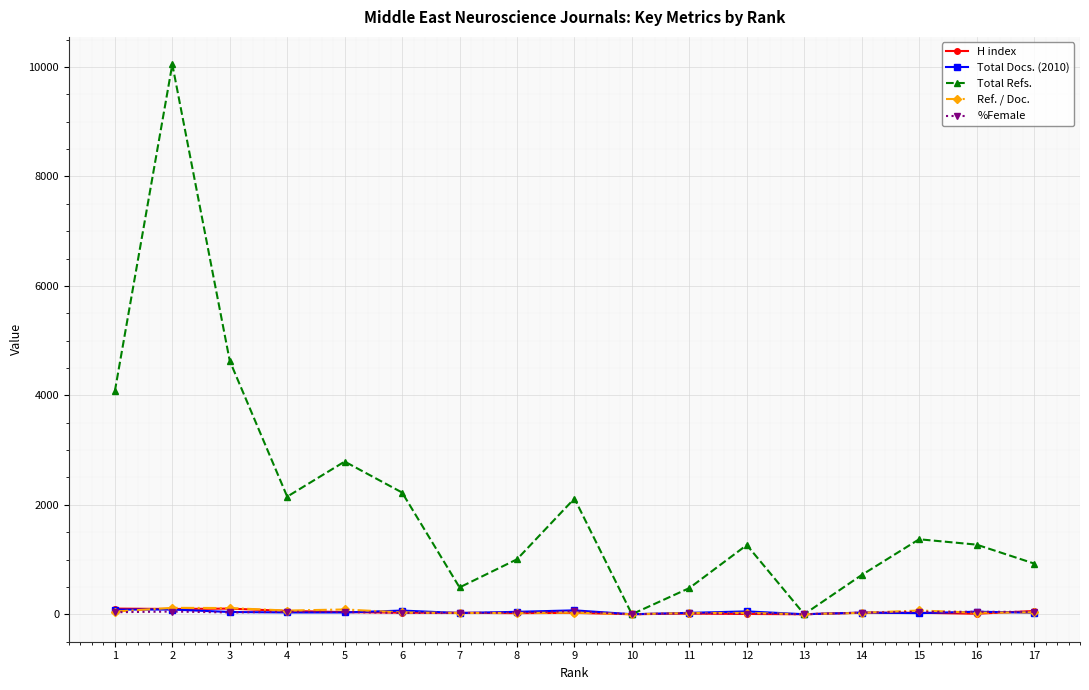

What is the value of the H index point at the 16th from the left?

9.0